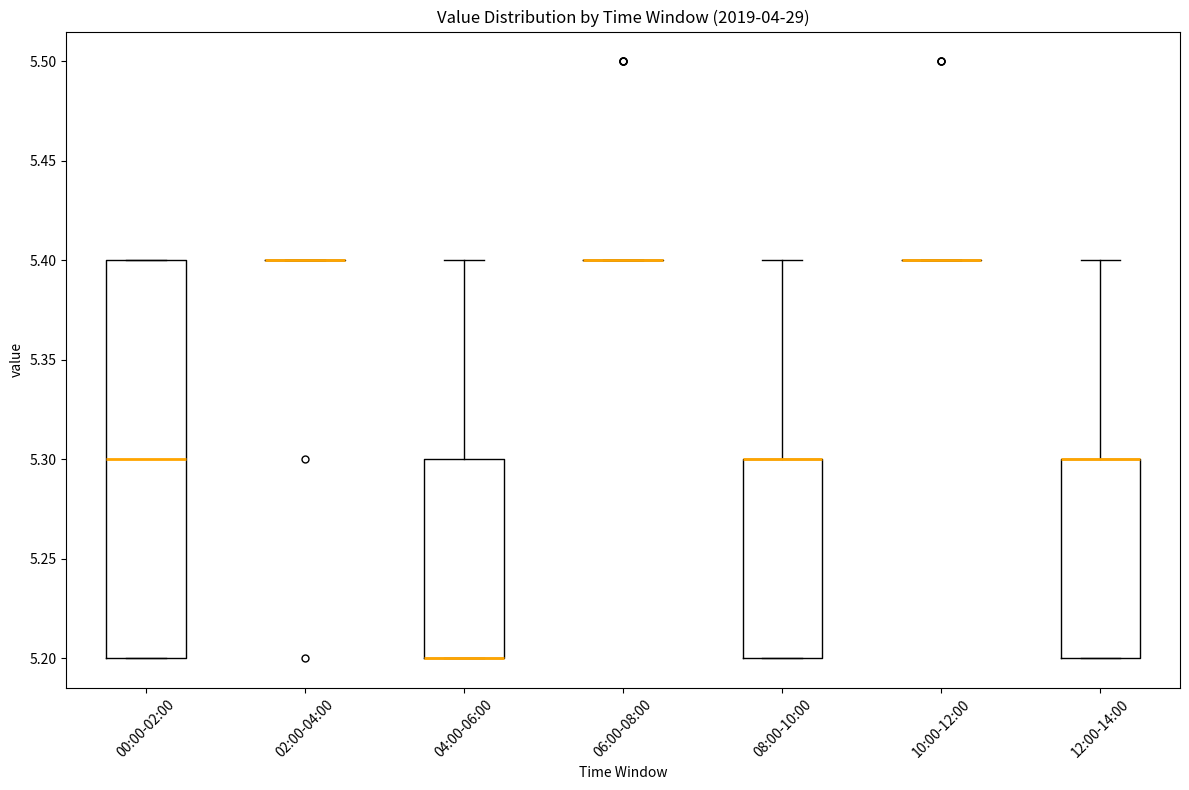

Reading left to right, read every box against the y-axis: the position of its median line, the range the box covers, and the ends of its whiskers. The values are not printed on the chart, so give them approximately, as read against the axis.

00:00-02:00: median 5.3, box 5.2 to 5.4, whiskers 5.2 to 5.4
02:00-04:00: box collapsed to a line at 5.4, whiskers 5.4 to 5.4
04:00-06:00: median 5.2 (drawn on the box's lower edge), box 5.2 to 5.3, whiskers 5.2 to 5.4
06:00-08:00: box collapsed to a line at 5.4, whiskers 5.4 to 5.4
08:00-10:00: median 5.3 (drawn on the box's upper edge), box 5.2 to 5.3, whiskers 5.2 to 5.4
10:00-12:00: box collapsed to a line at 5.4, whiskers 5.4 to 5.4
12:00-14:00: median 5.3 (drawn on the box's upper edge), box 5.2 to 5.3, whiskers 5.2 to 5.4